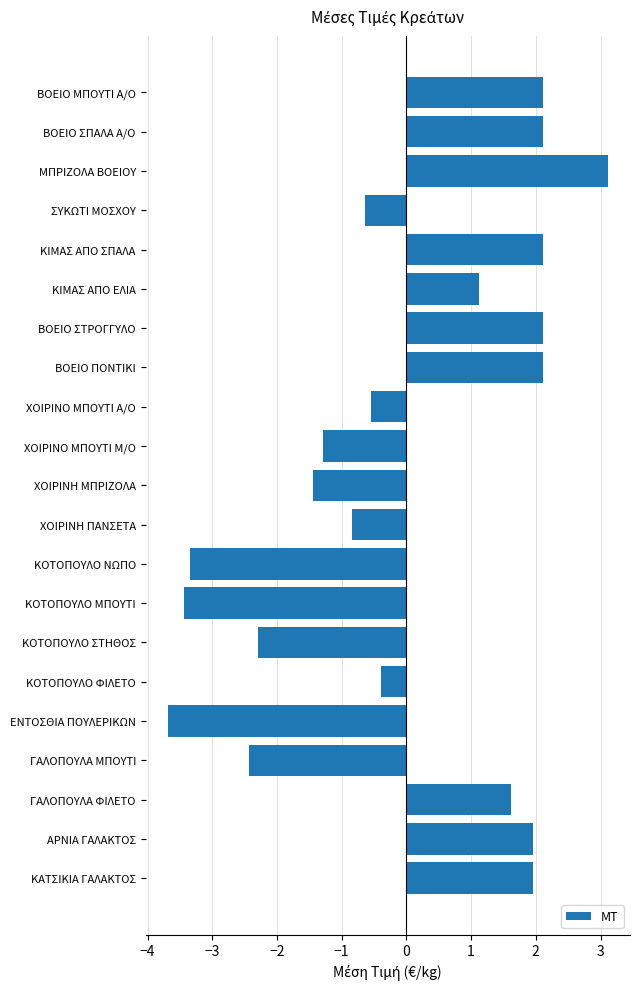

What is the maximum value shown in the chart?

3.1